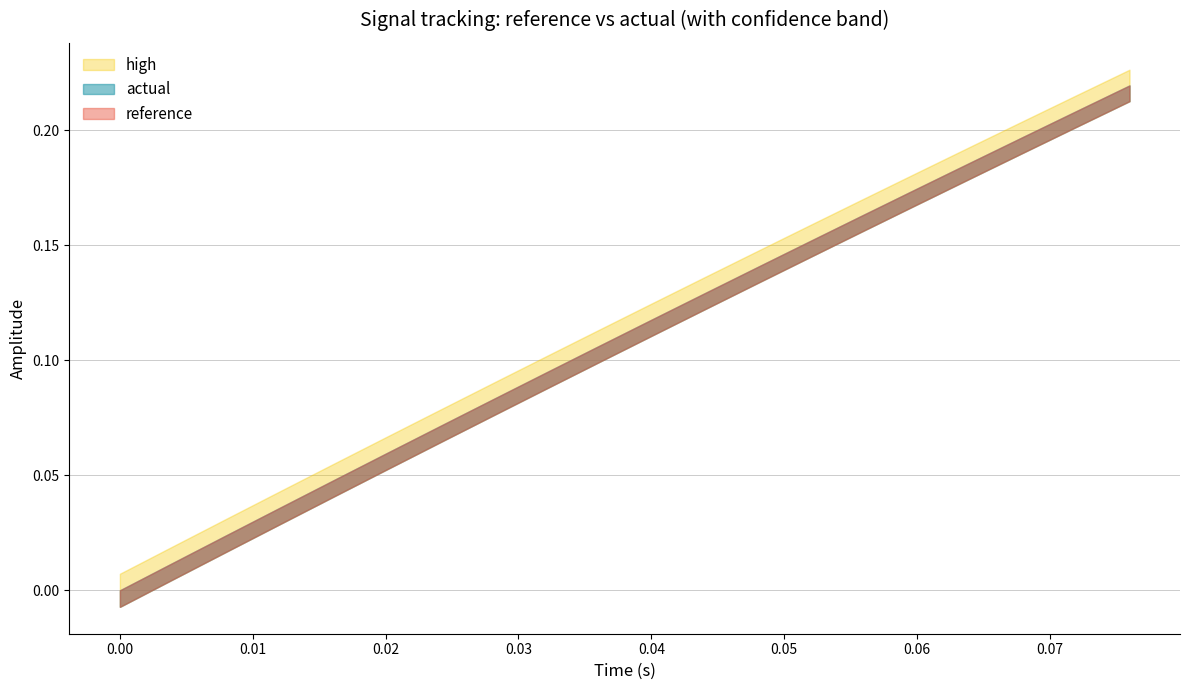

True or false: reference has more than 0 interior local peaks.

False